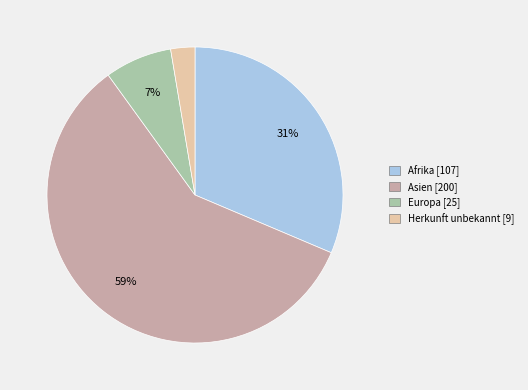

To the nearest percent, what is the difference between the largest and smallest slice percentages?

56%